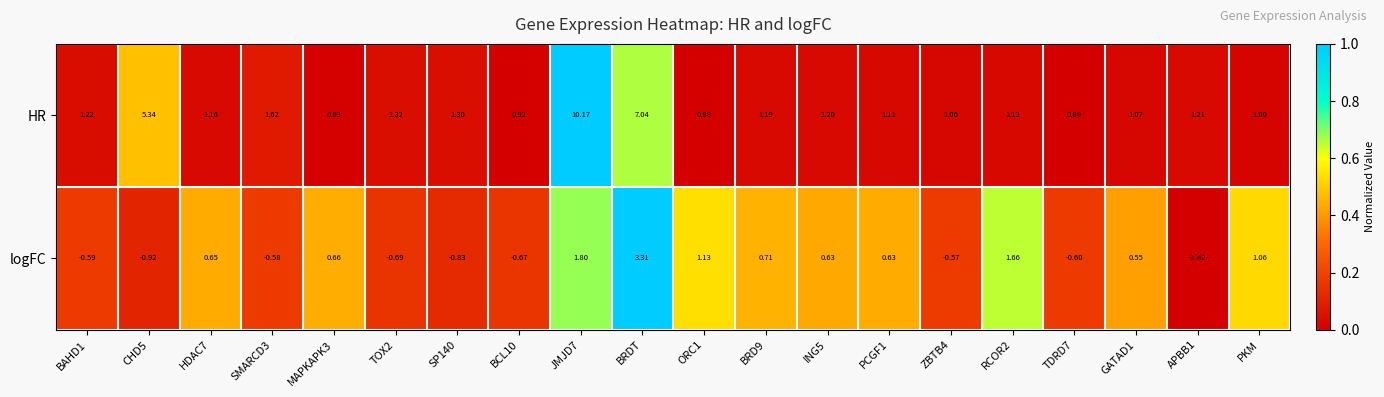

At CHD5, list the series in order from largest to smallest.

HR, logFC